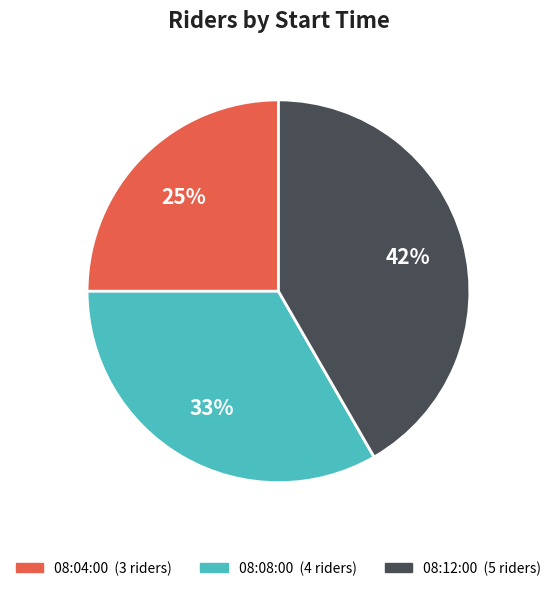

Between 08:04:00 and 08:08:00, which is larger?

08:08:00